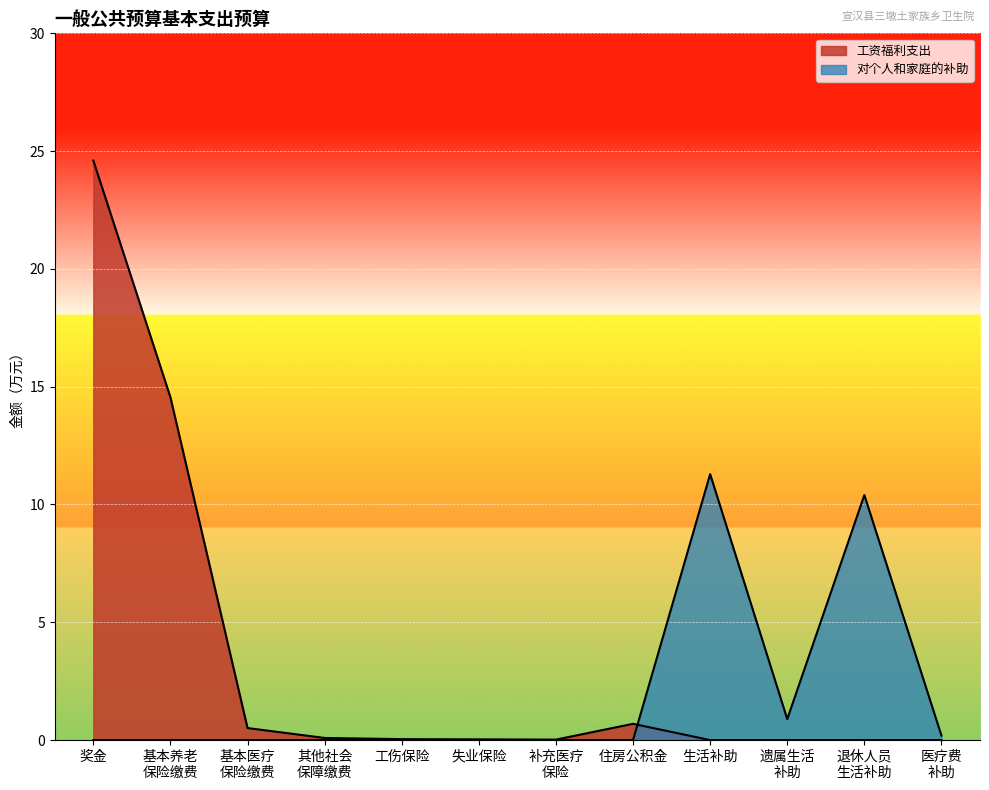

How many lines are shown in the chart?

2